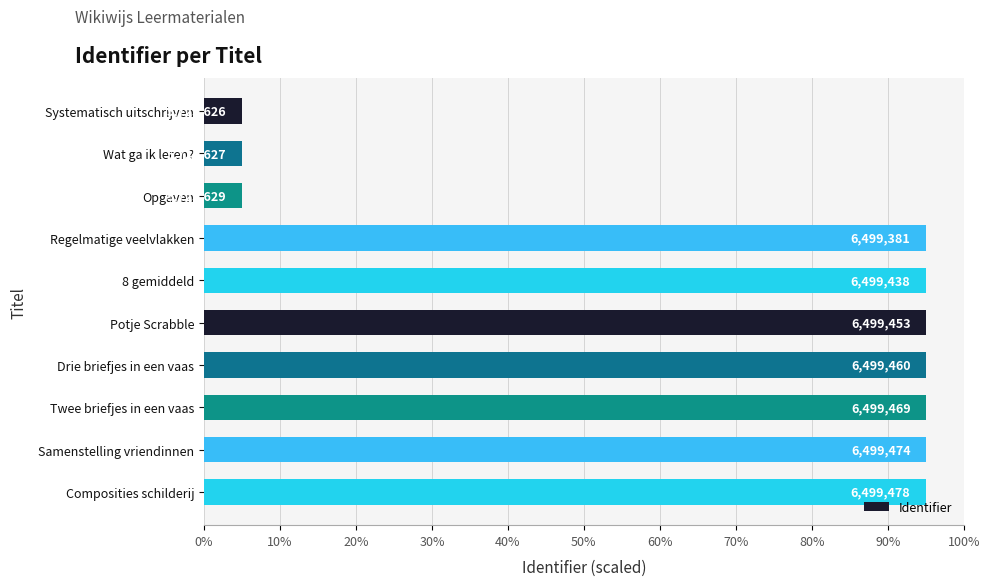

Does the chart contain any negative values?

No